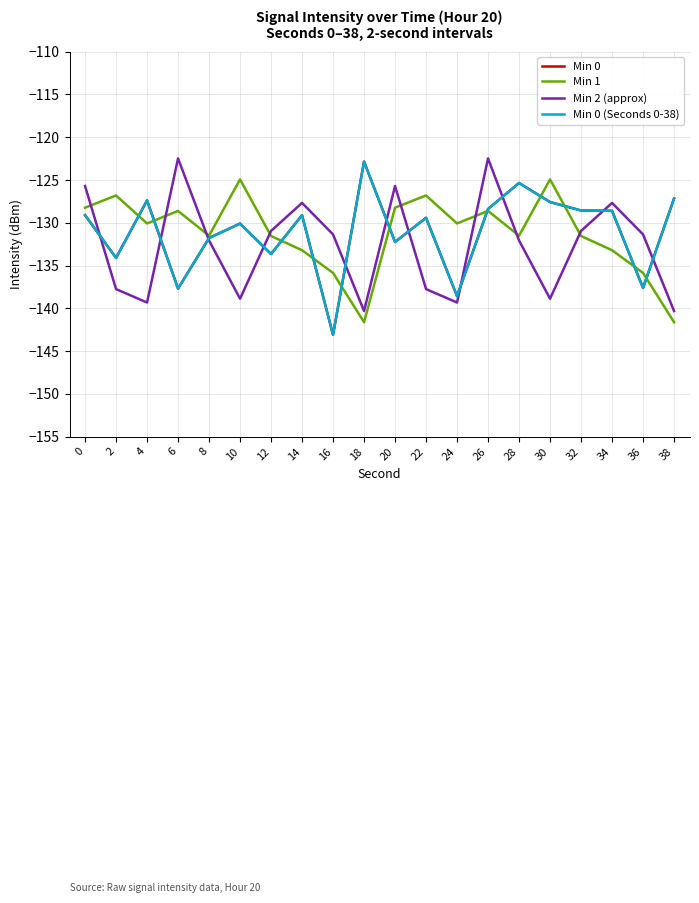

What is the difference between the second highest and second lowest values in the Min 2 (approx) series?

17.8